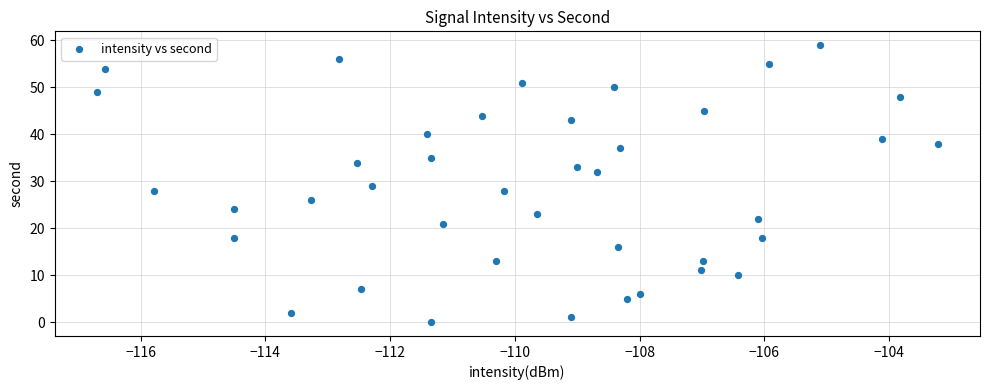

What is the range of Y values (max minus min)?

59